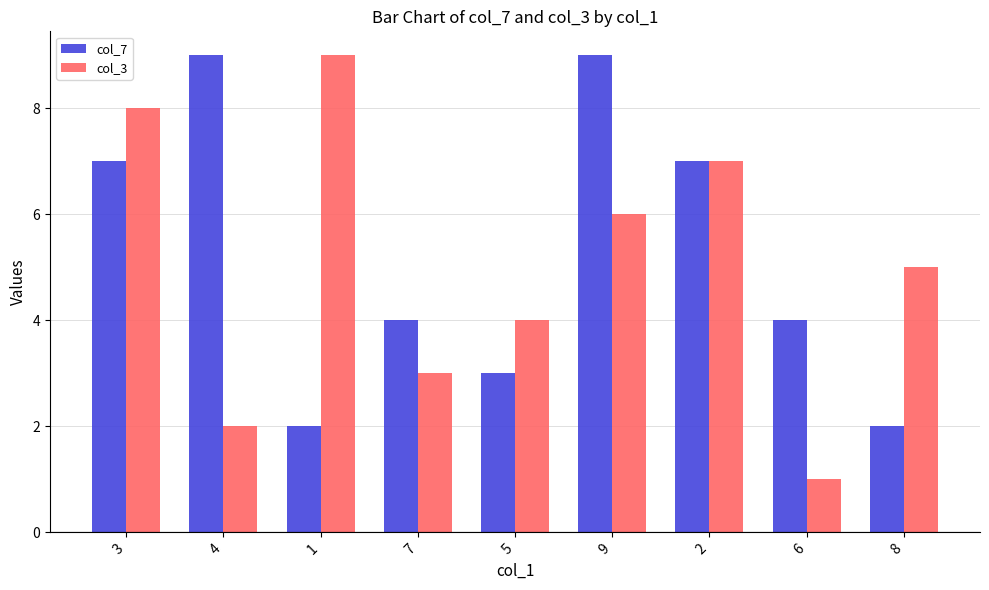

The value of col_7 at 6 is 4. True or false?

True